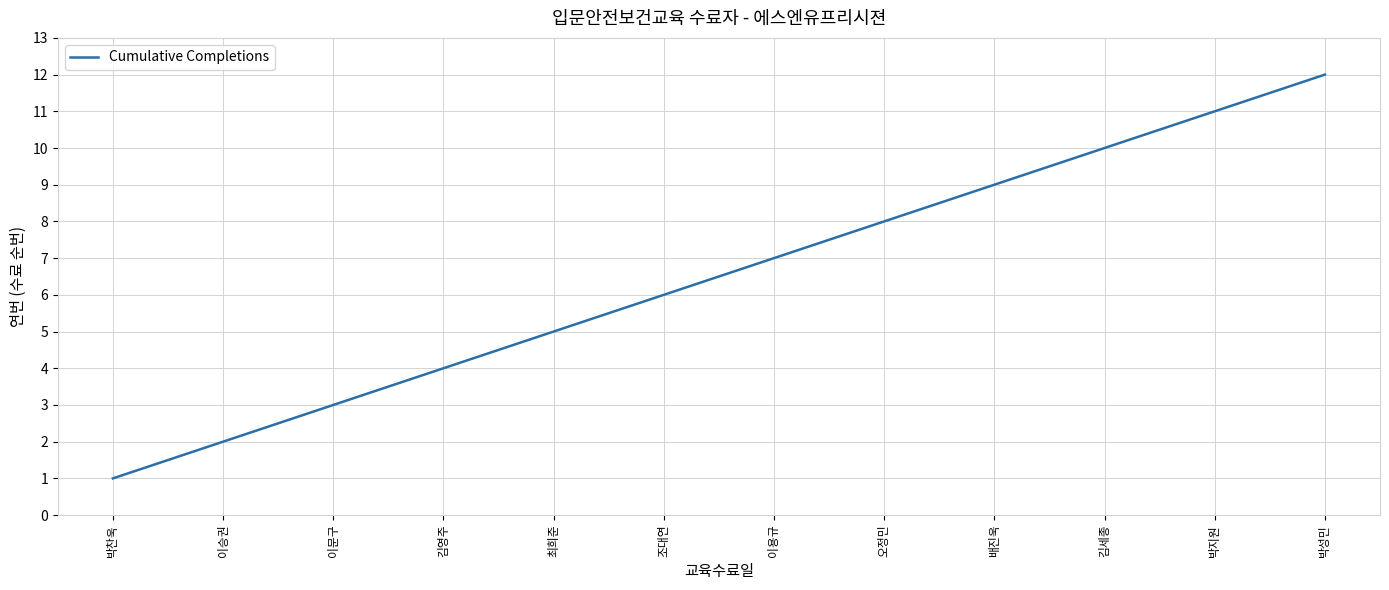

What is the minimum value shown in the chart?

1